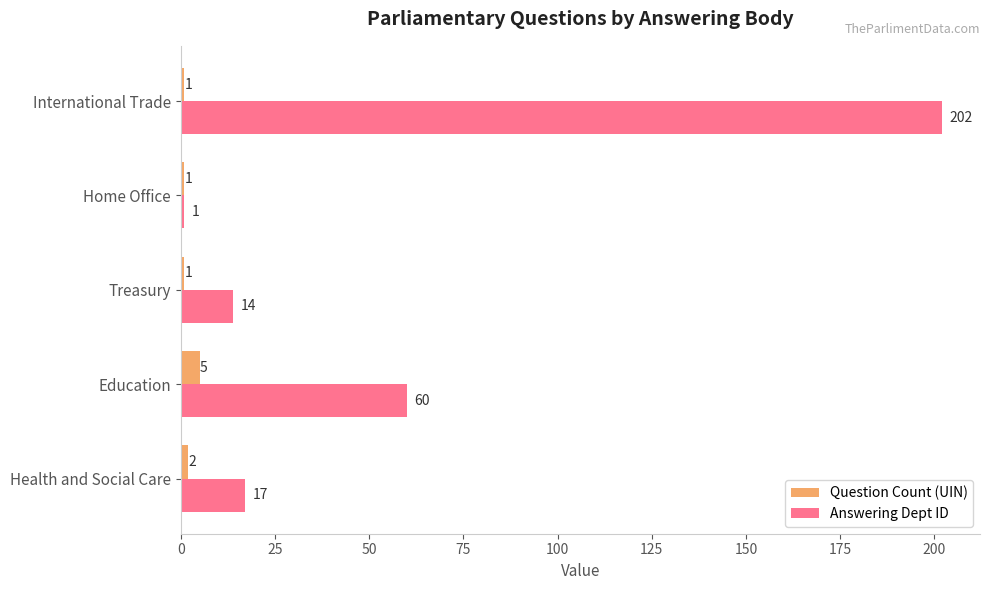

List the labels in order of Answering Dept ID value, smallest first.

Home Office, Treasury, Health and Social Care, Education, International Trade